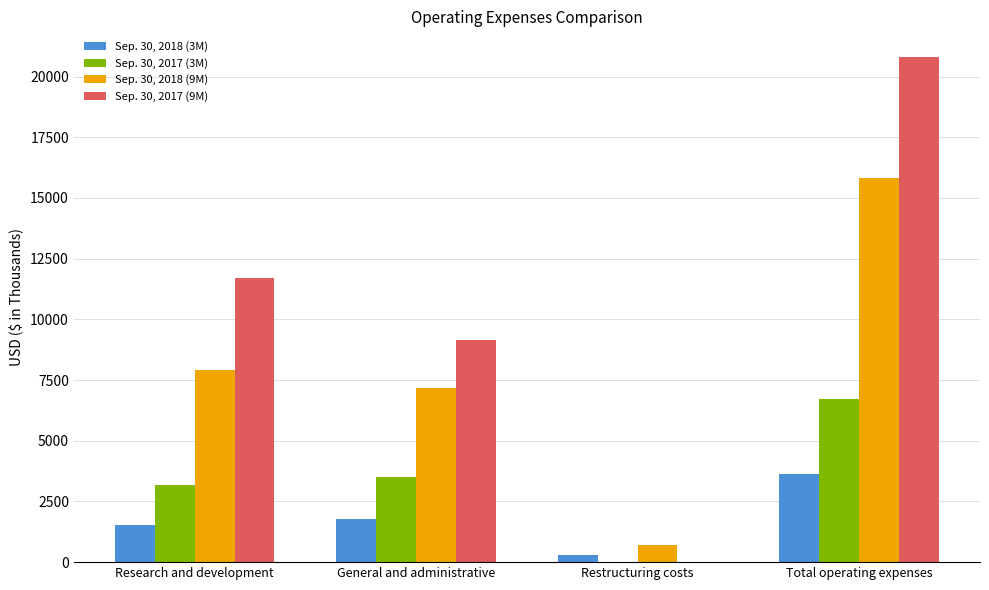

Reading left to right, list all the values displayed in this chart.

Sep. 30, 2018 (3M): Research and development=1549	General and administrative=1767	Restructuring costs=299	Total operating expenses=3615
Sep. 30, 2017 (3M): Research and development=3175	General and administrative=3526	Restructuring costs=0	Total operating expenses=6701
Sep. 30, 2018 (9M): Research and development=7921	General and administrative=7173	Restructuring costs=715	Total operating expenses=15809
Sep. 30, 2017 (9M): Research and development=11694	General and administrative=9130	Restructuring costs=0	Total operating expenses=20824